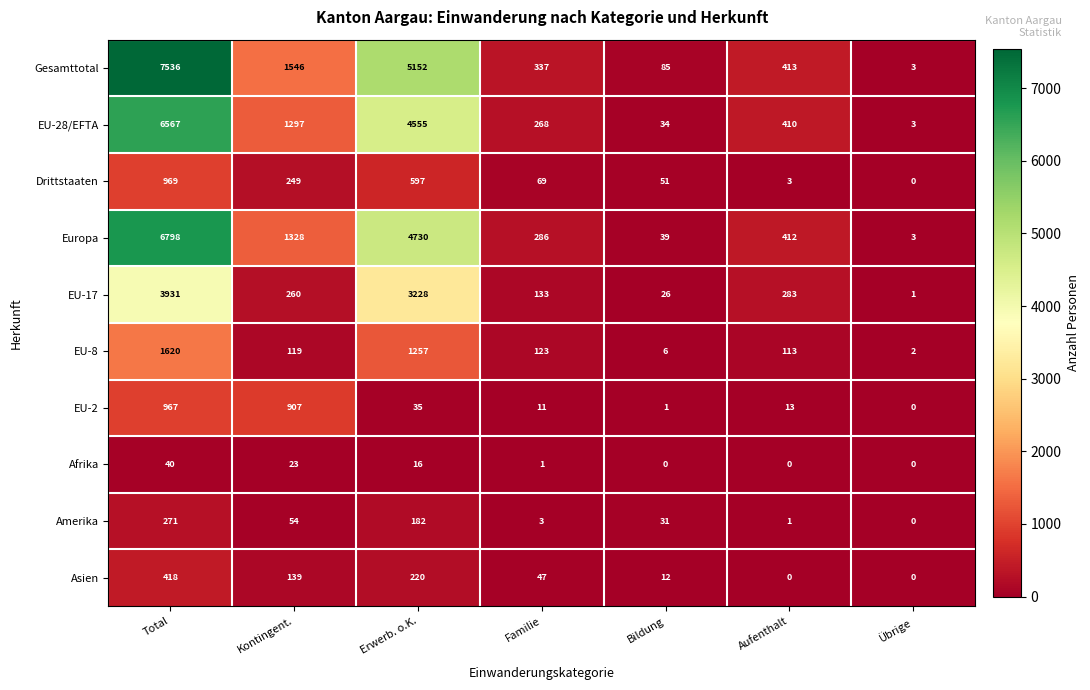

Rank the series by their maximum value, from lowest to highest.

Afrika, Amerika, Asien, EU-2, Drittstaaten, EU-8, EU-17, EU-28/EFTA, Europa, Gesamttotal